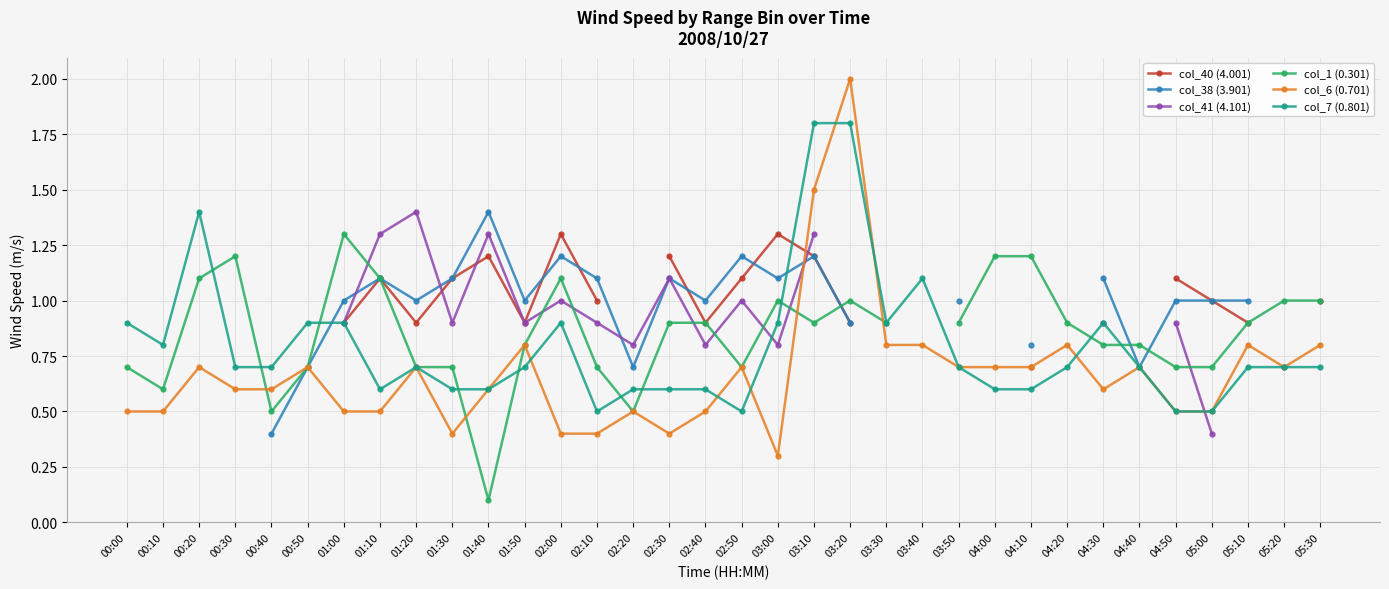

After their last crossing, which series has the higher values: col_6 (0.701) or col_1 (0.301)?

col_1 (0.301)